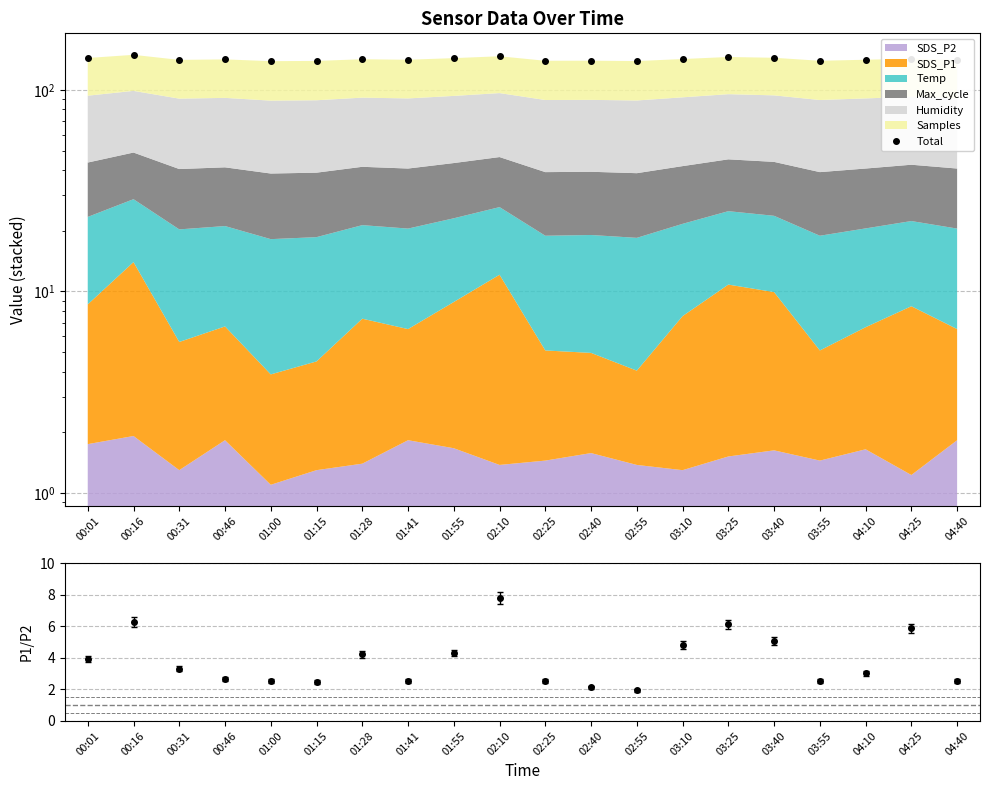

Read the value at 03:40.

144.2